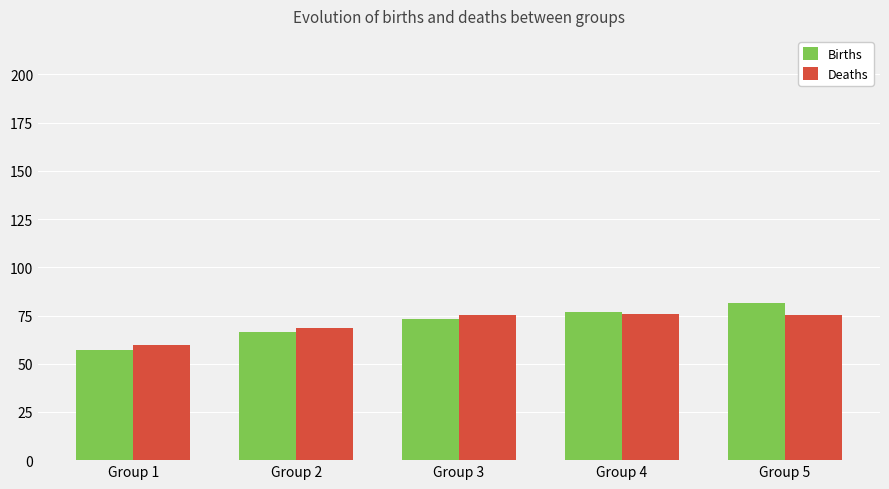

What is the average value of the Births series?

71.0